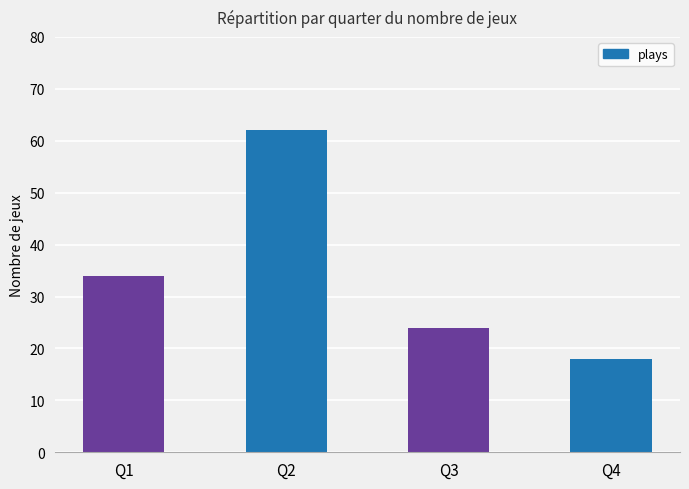

What is the value of the 3rd bar from the left?

24